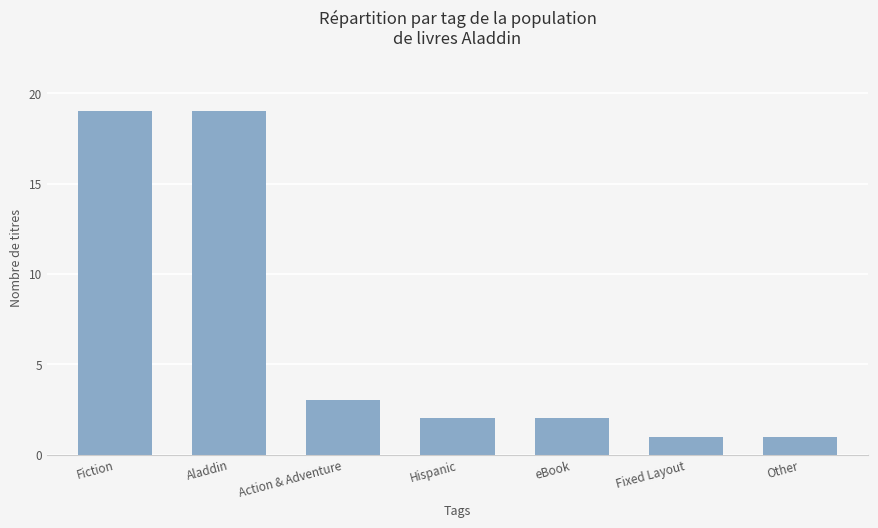

Reading left to right, transcribe all the data shown in this chart.

19	19	3	2	2	1	1